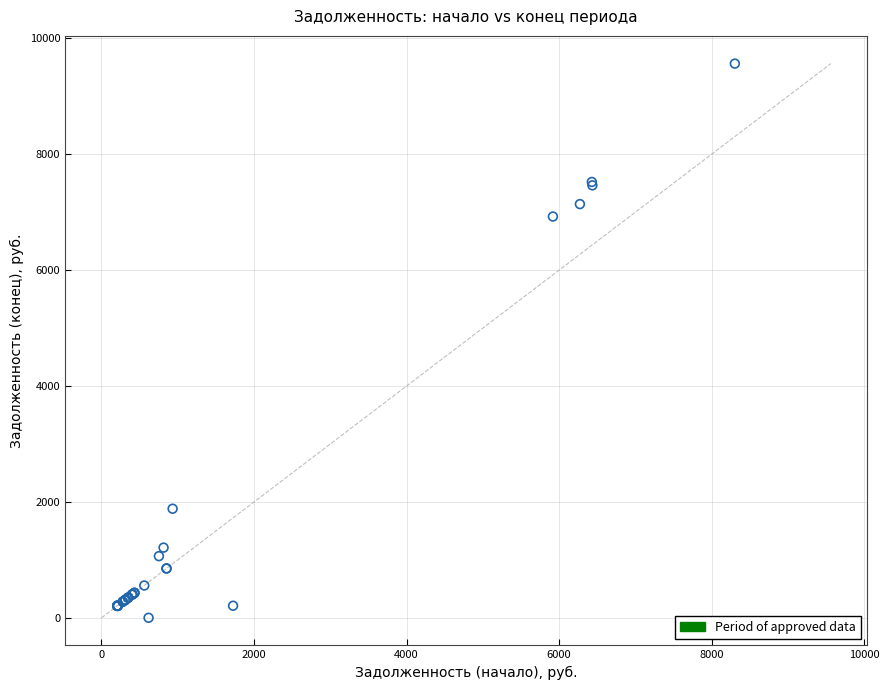

What Y value in the scatter plot is closest to 4781?

6923.4